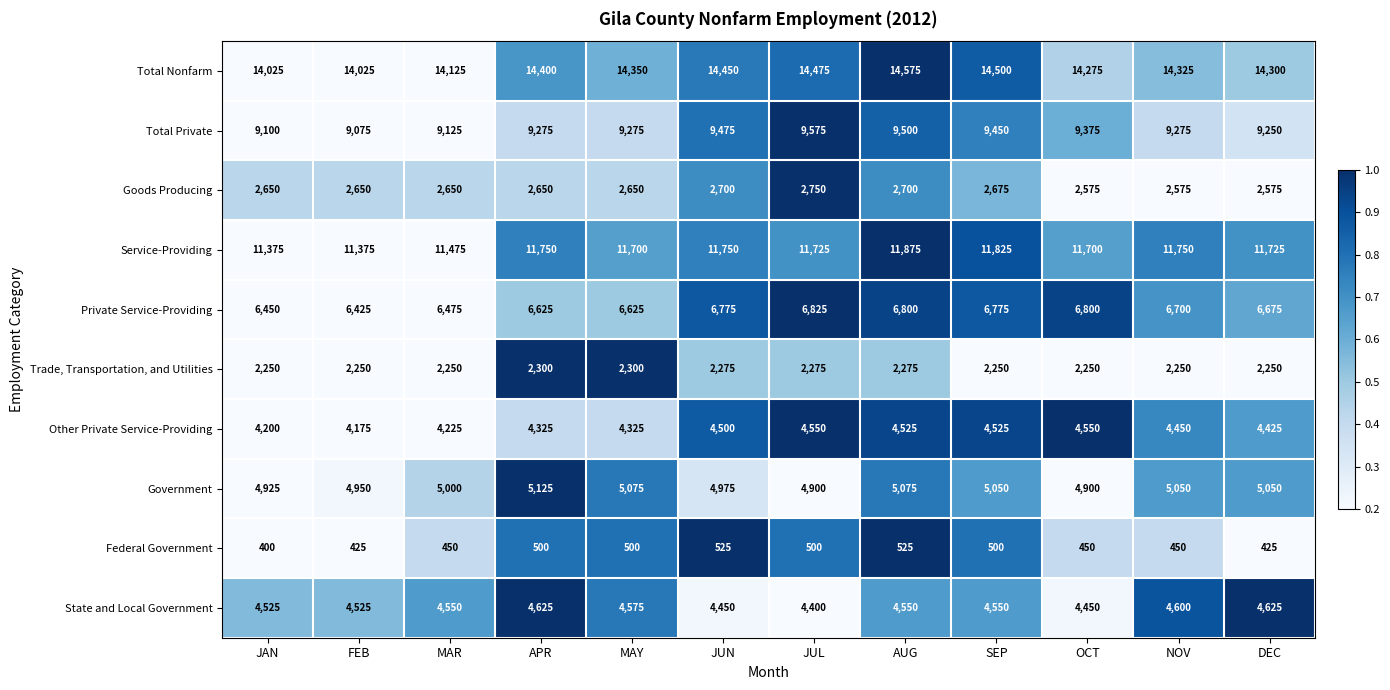

What is the difference between the maximum and minimum values in the Federal Government series?

125